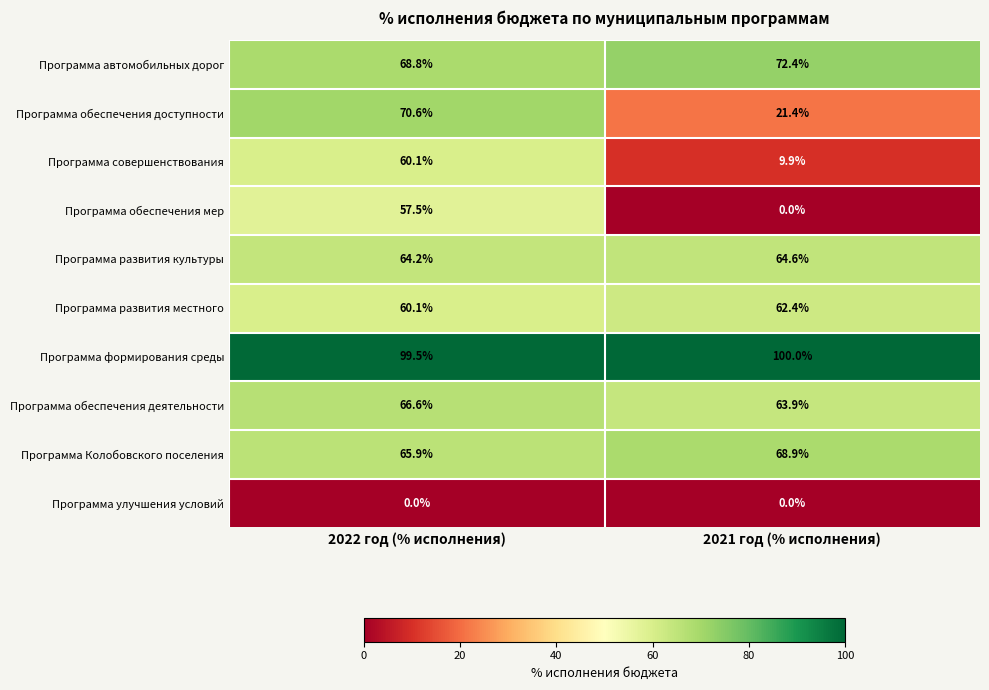

What is the difference between the Программа Колобовского поселения values at 2021 год (% исполнения) and 2022 год (% исполнения)?

3.0